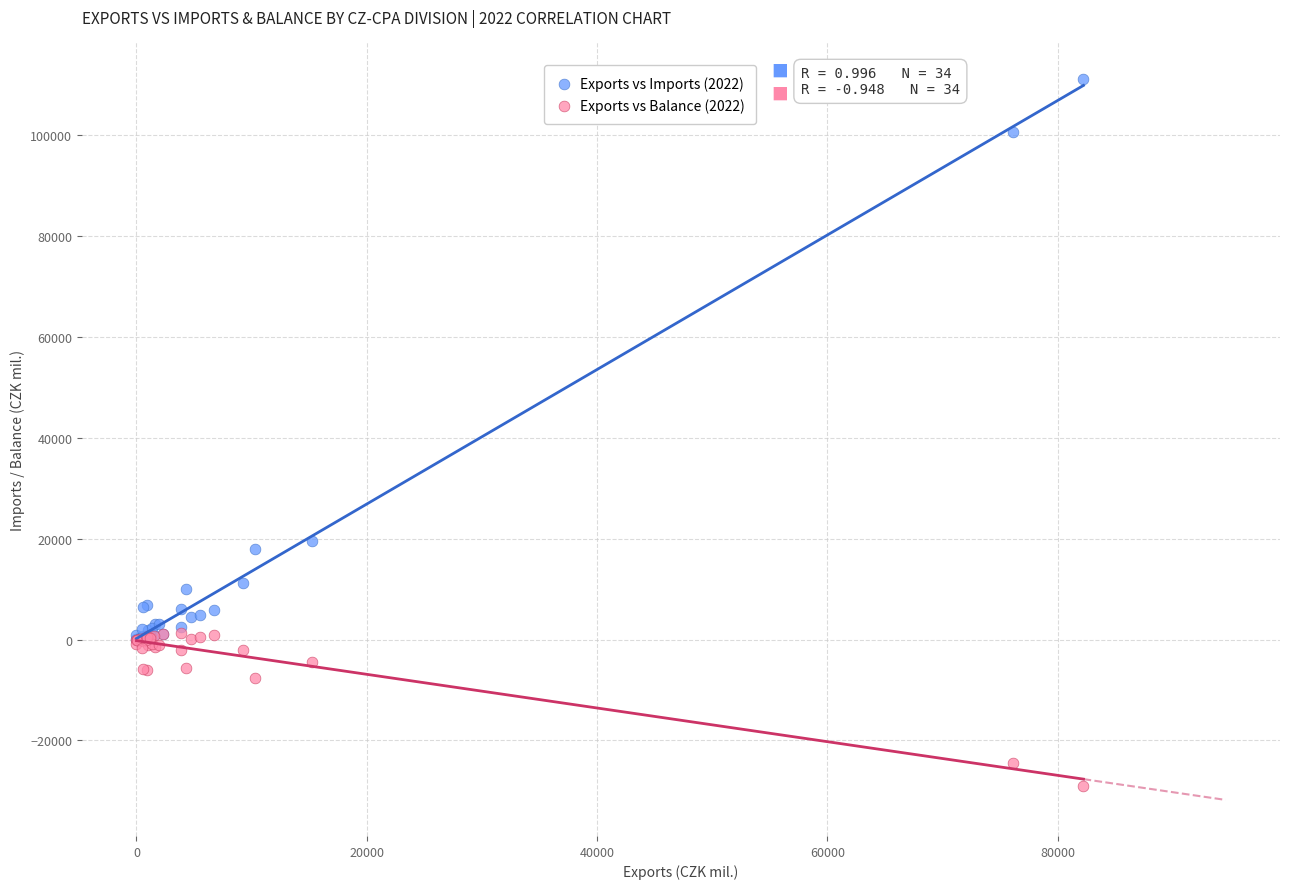

Which series reaches the maximum Y coordinate?

Exports vs Imports (2022)